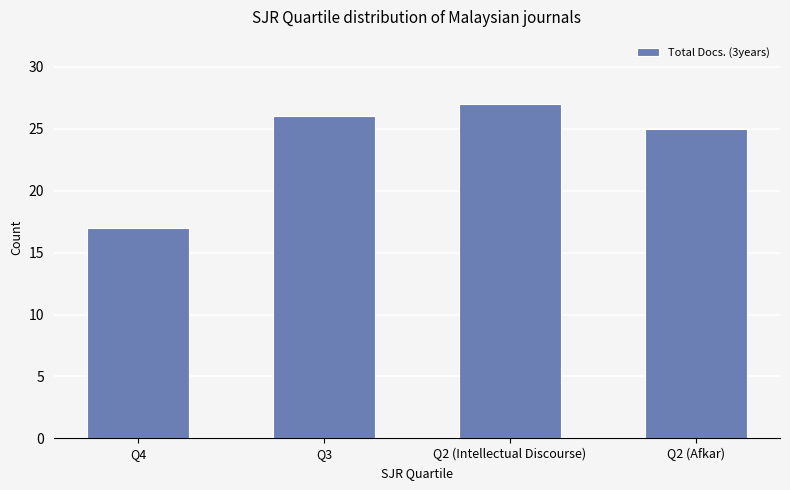

Which label corresponds to the smallest value in the chart?

Q4